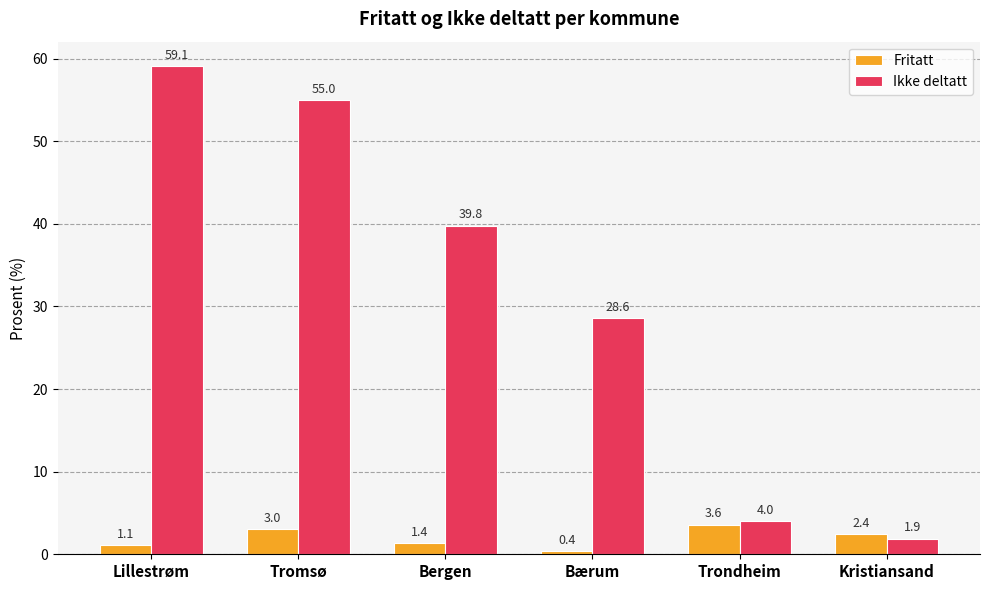

What is the average value of the Fritatt series?

2.0